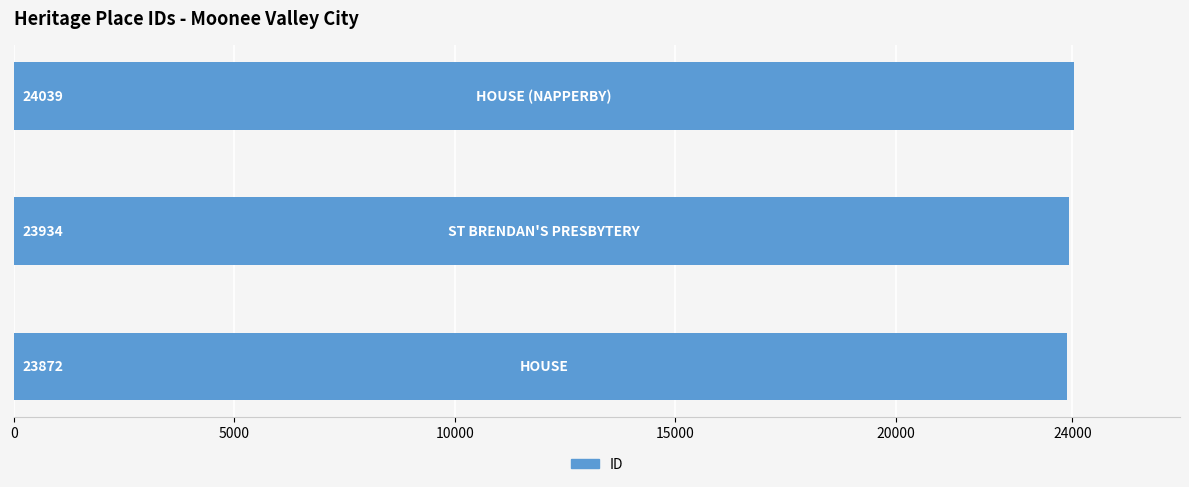

What is the maximum value shown in the chart?

24039